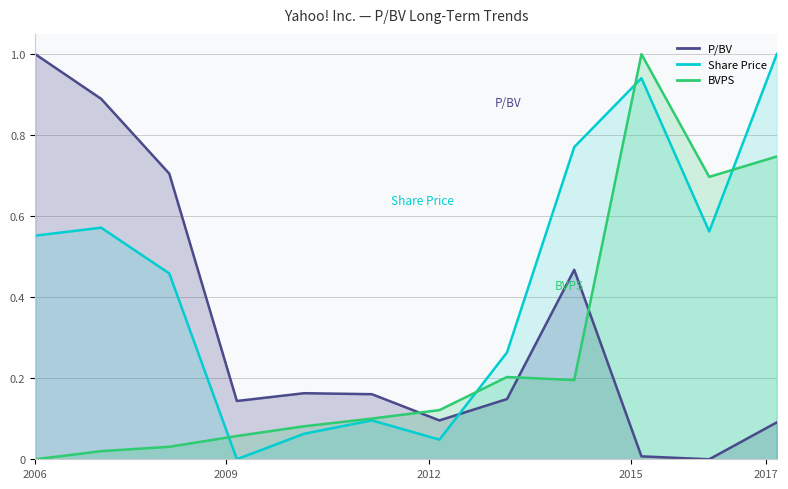

How many lines are shown in the chart?

3